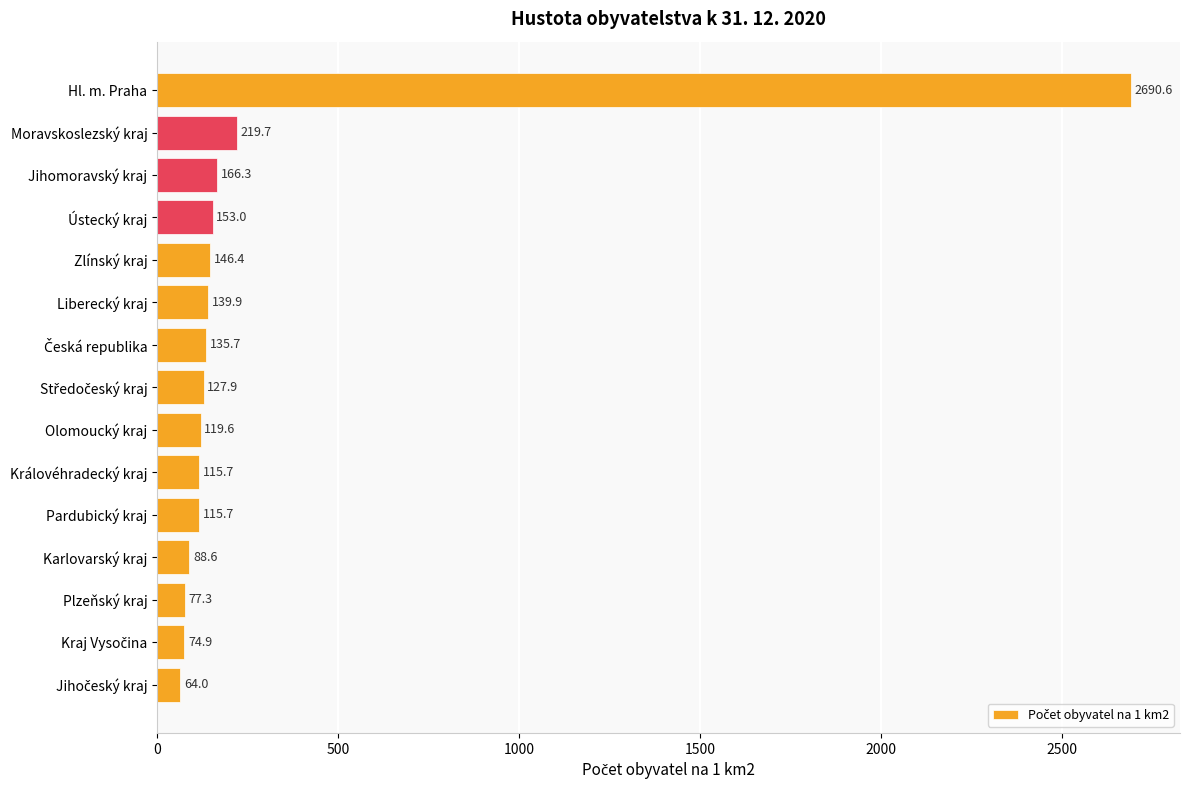

Which category has the highest value across all series?

Hl. m. Praha